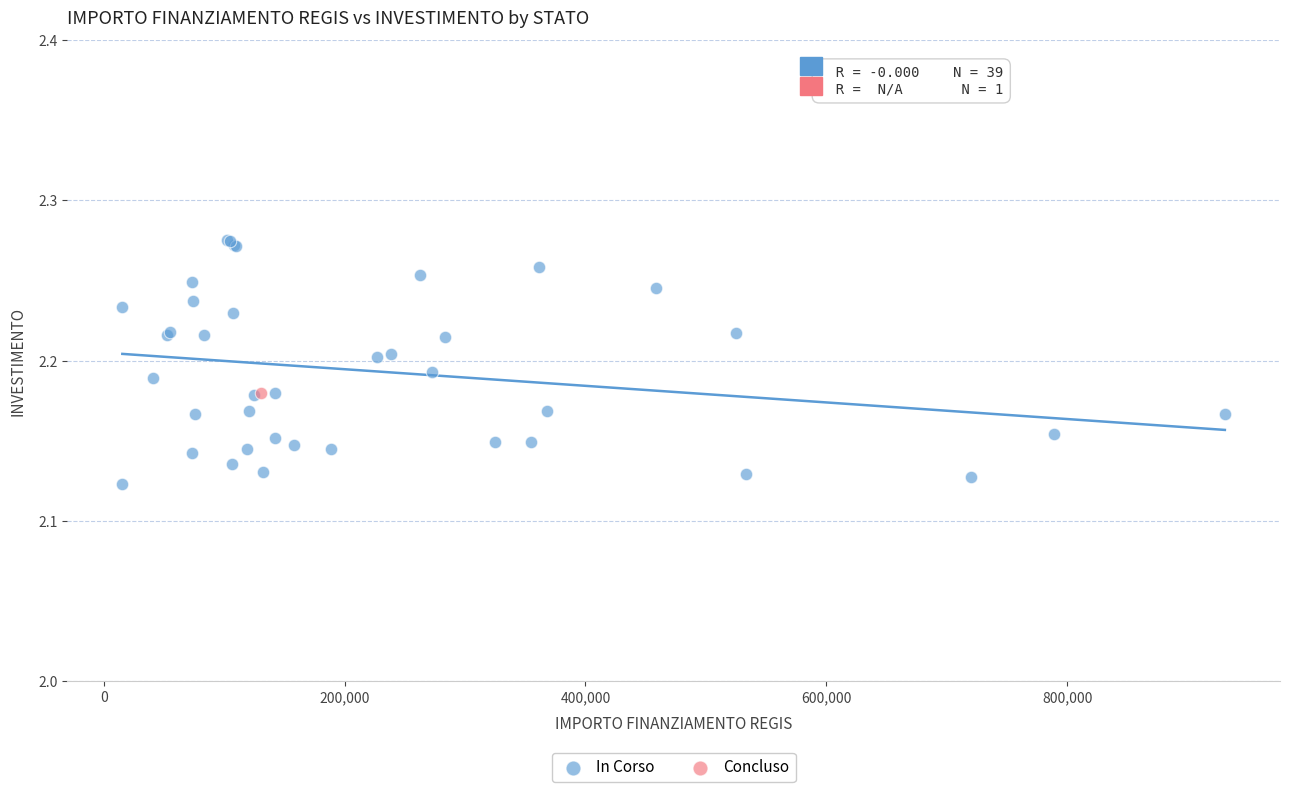

What are all the series names shown in the legend?

In Corso, Concluso